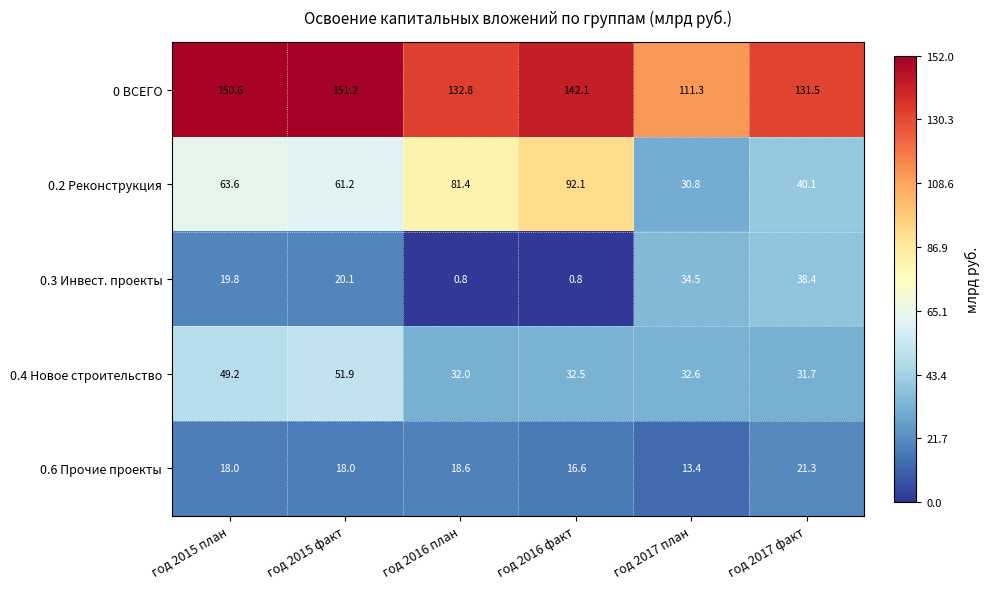

Which category has the lowest value in the 0.2 Реконструкция series?

год 2017 план